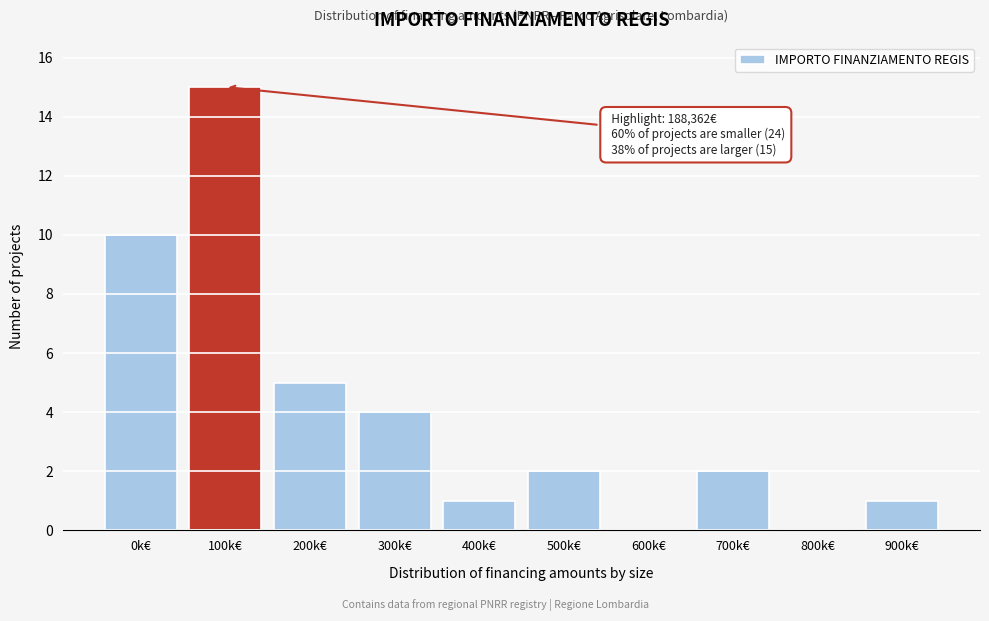

Reading right to left, extract all data points from this chart.

900k€=1	800k€=0	700k€=2	600k€=0	500k€=2	400k€=1	300k€=4	200k€=5	100k€=15	0k€=10